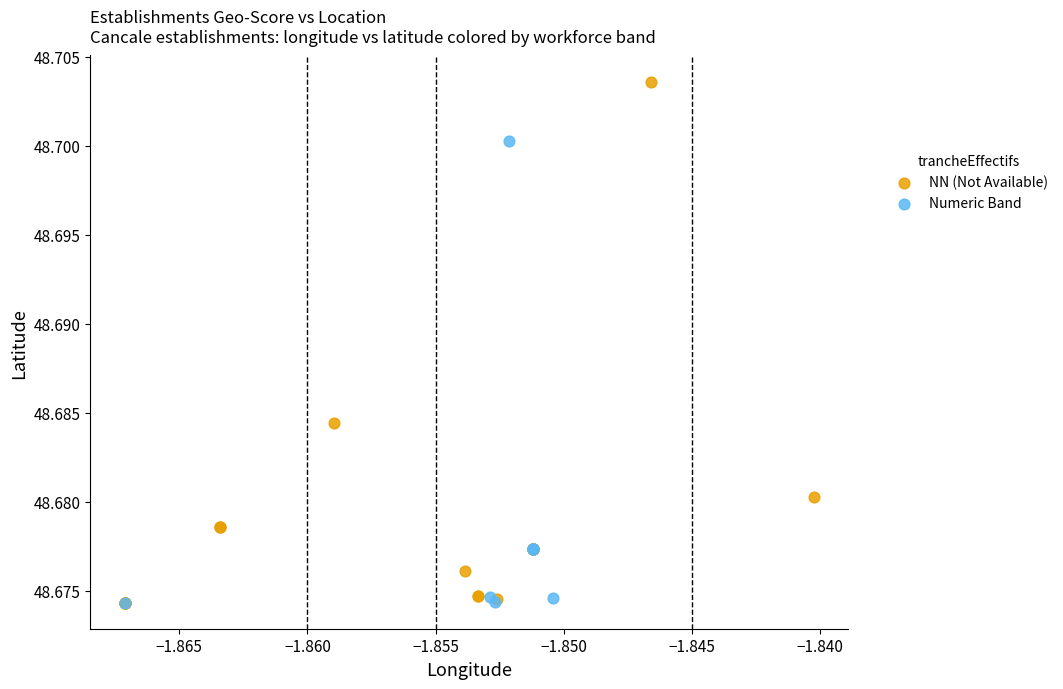

Which series has the largest Y range (max minus min)?

NN (Not Available)